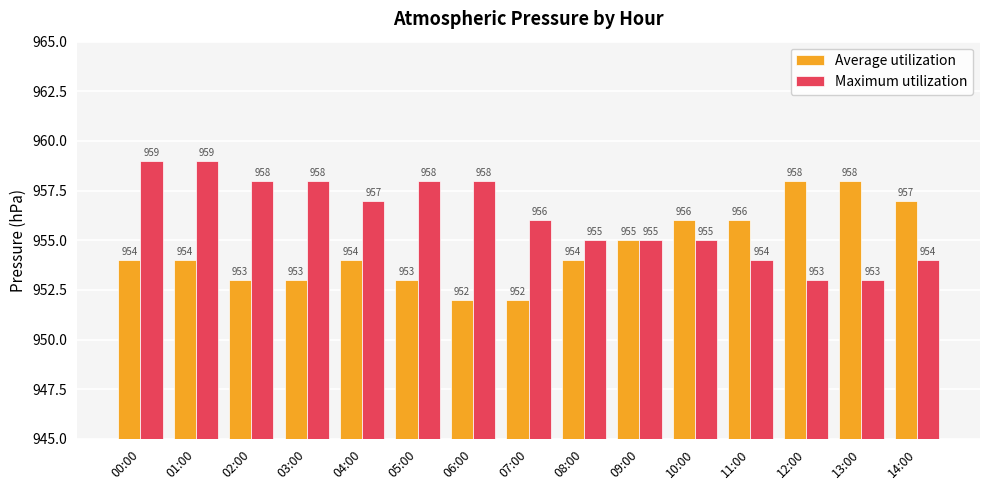

What position from the left is 10:00?

11